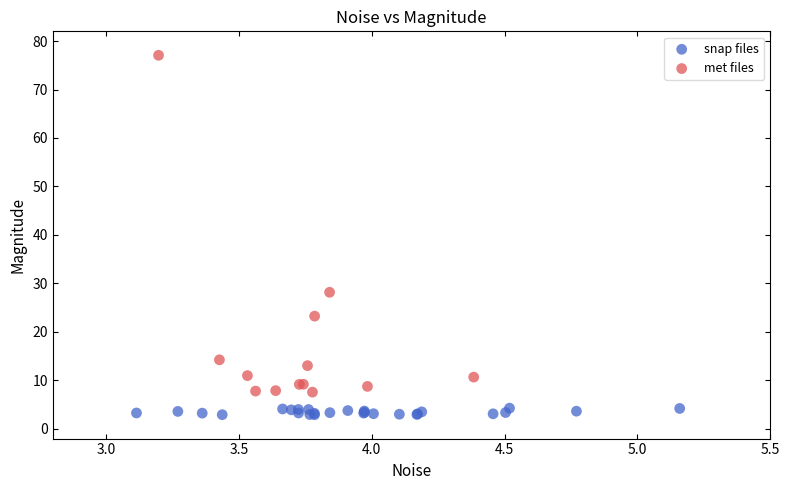

Which series reaches the minimum Y coordinate?

snap files